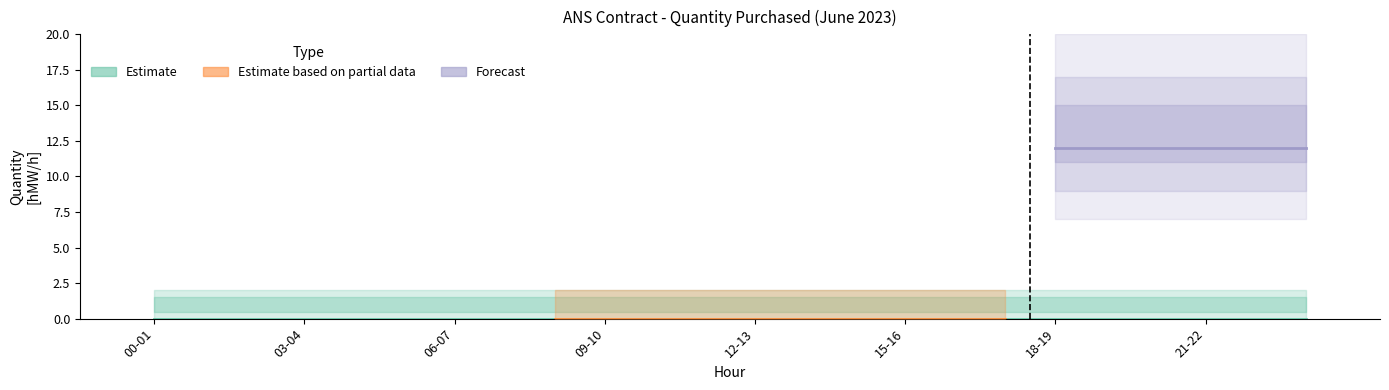

What is the label of the 8th bar from the right?

16-17